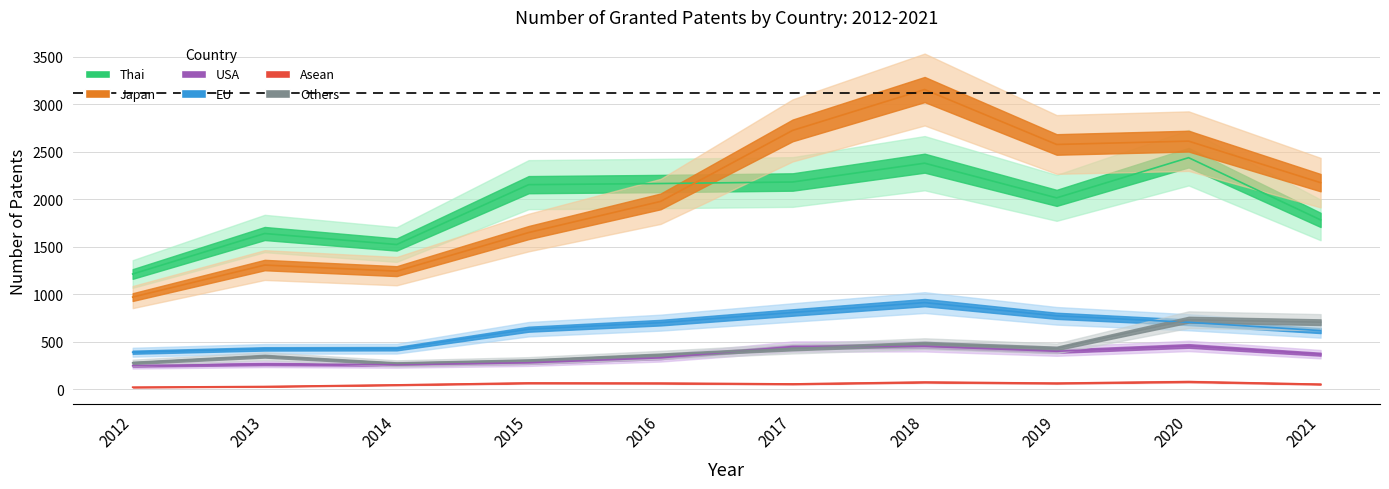

Which has a higher value, 2013 or 2014?

2013